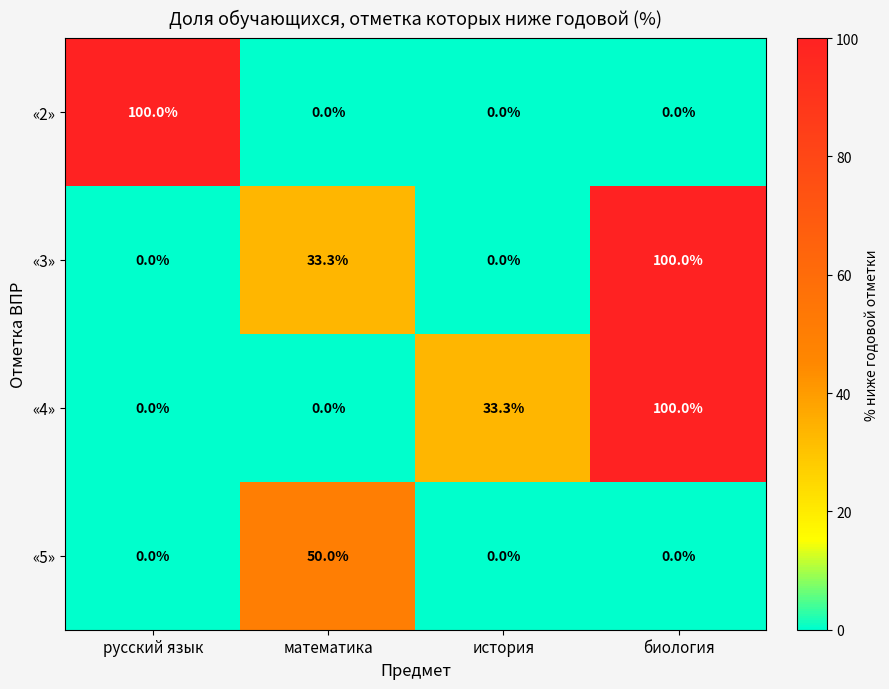

Is it true that «4» equals 33.3 at история?

True